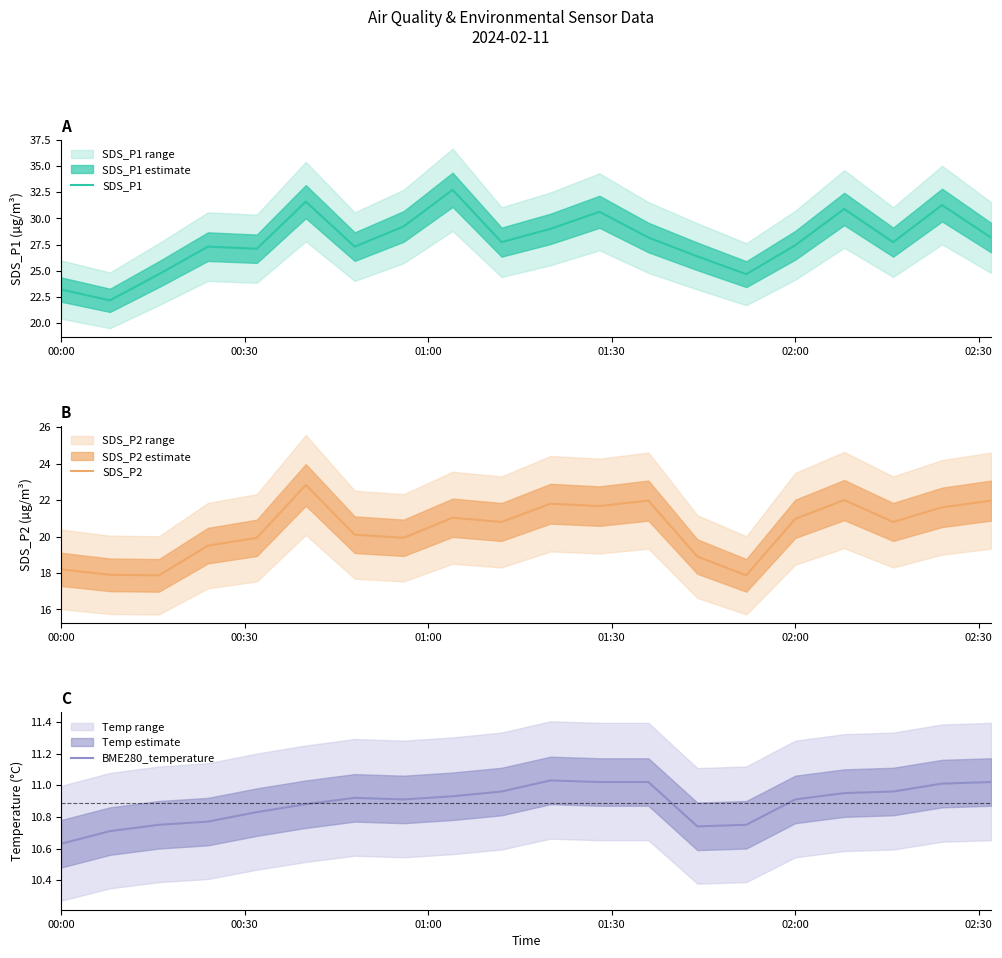

Which category has the lowest value in the BME280_temperature series?

00:00